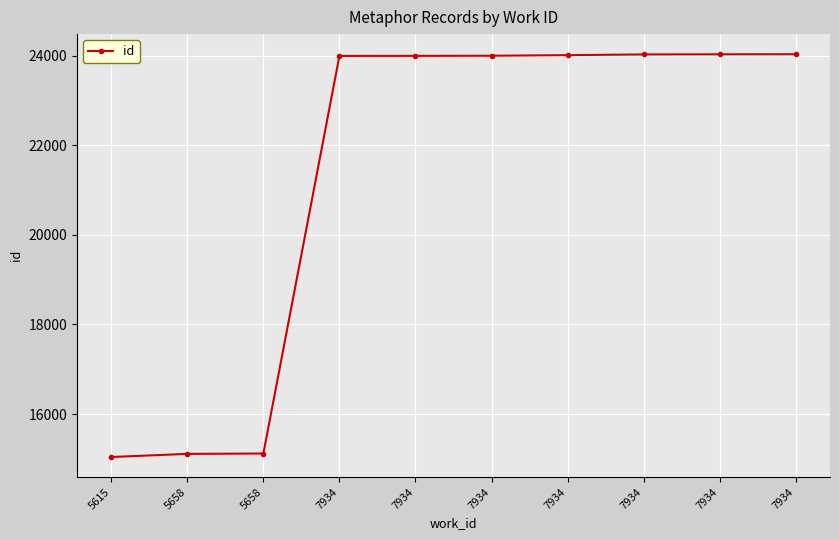

Does the chart have visible grid lines?

Yes